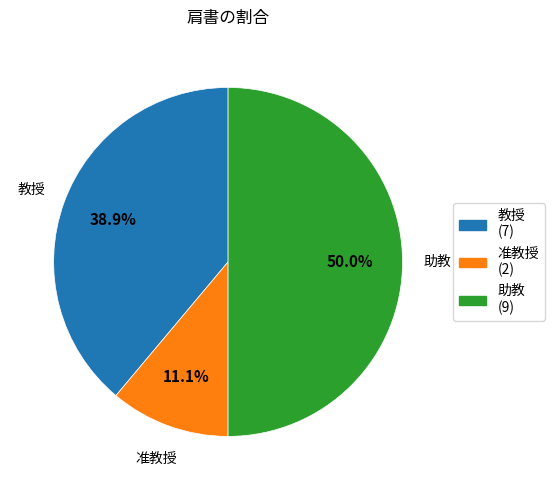

To the nearest percent, what is the combined percentage of 教授 and 准教授?

50%